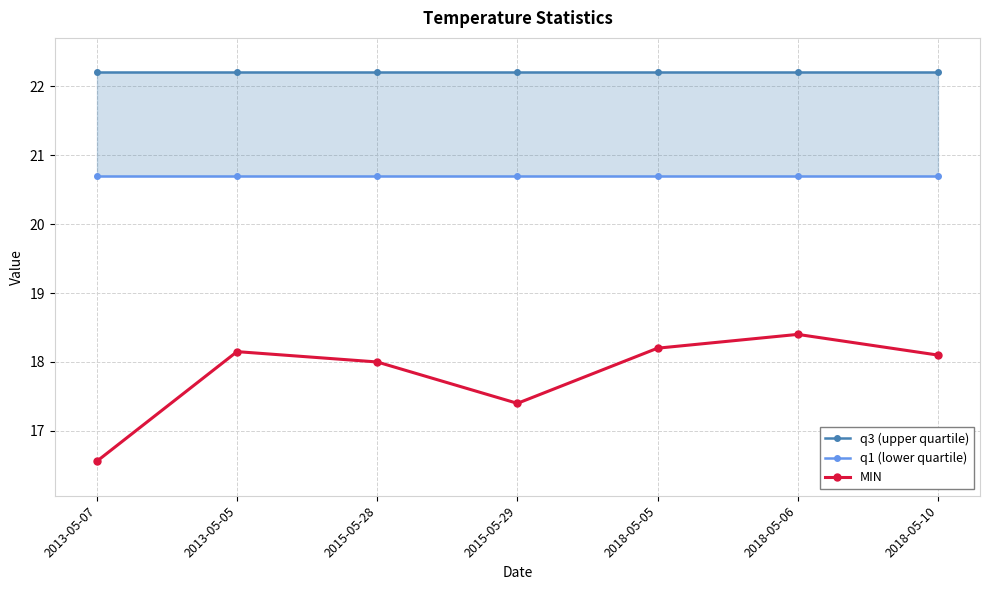

What is the highest value of the q1 (lower quartile) series?

20.7